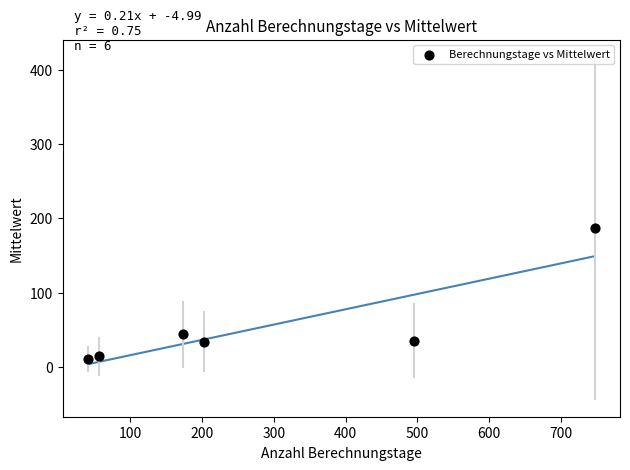

What Y value in the scatter plot is closest to 98?

43.5